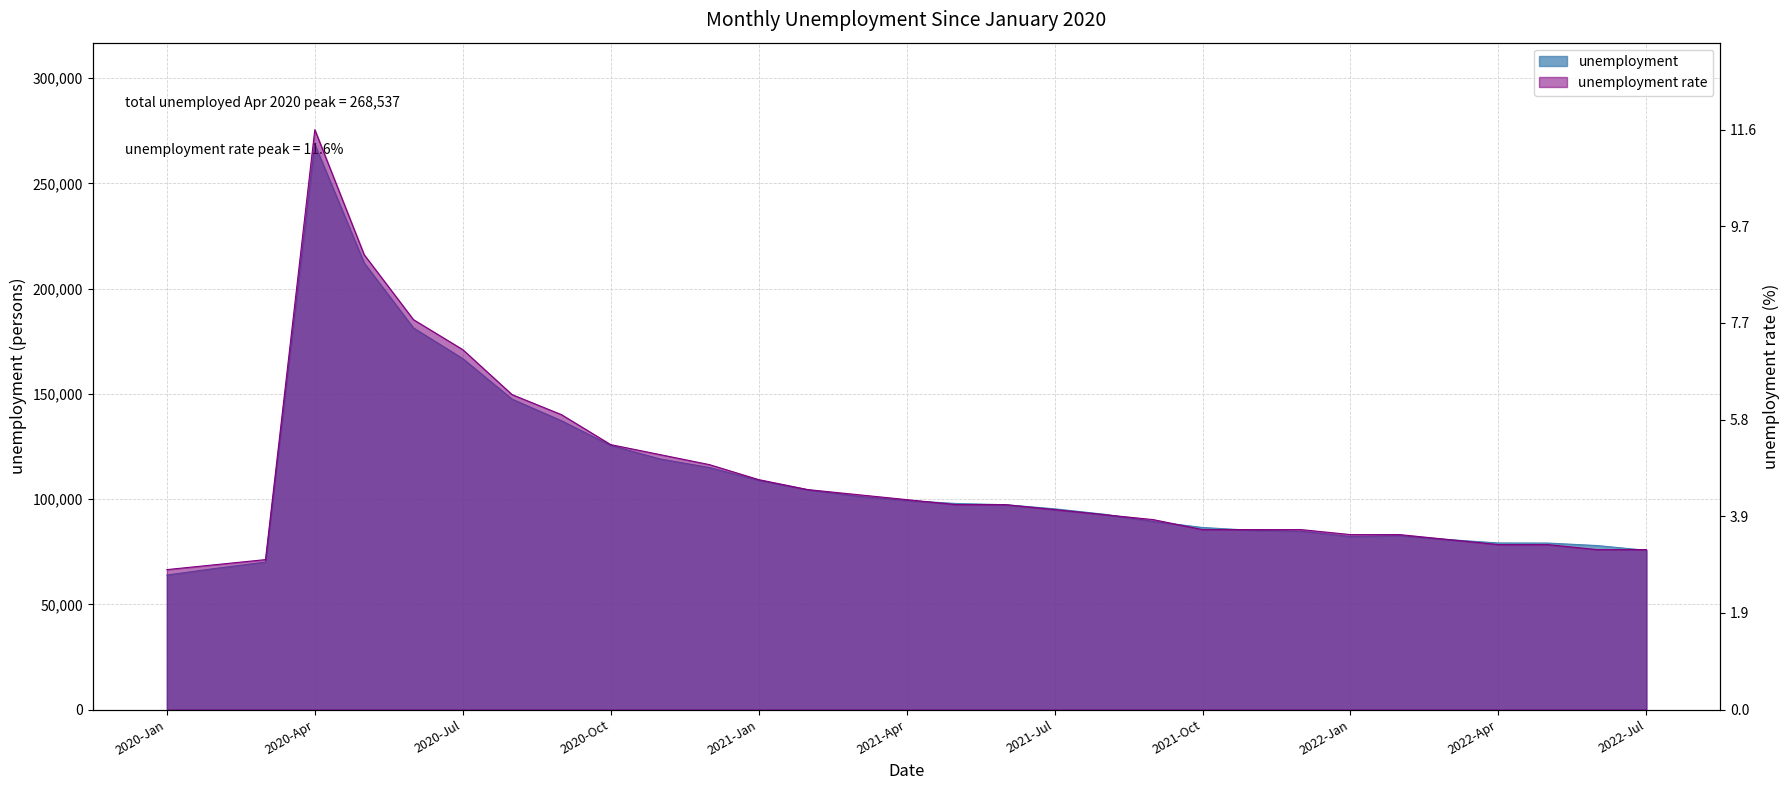

What is the value of the unemployment point at the 9th from the left?

137252.0